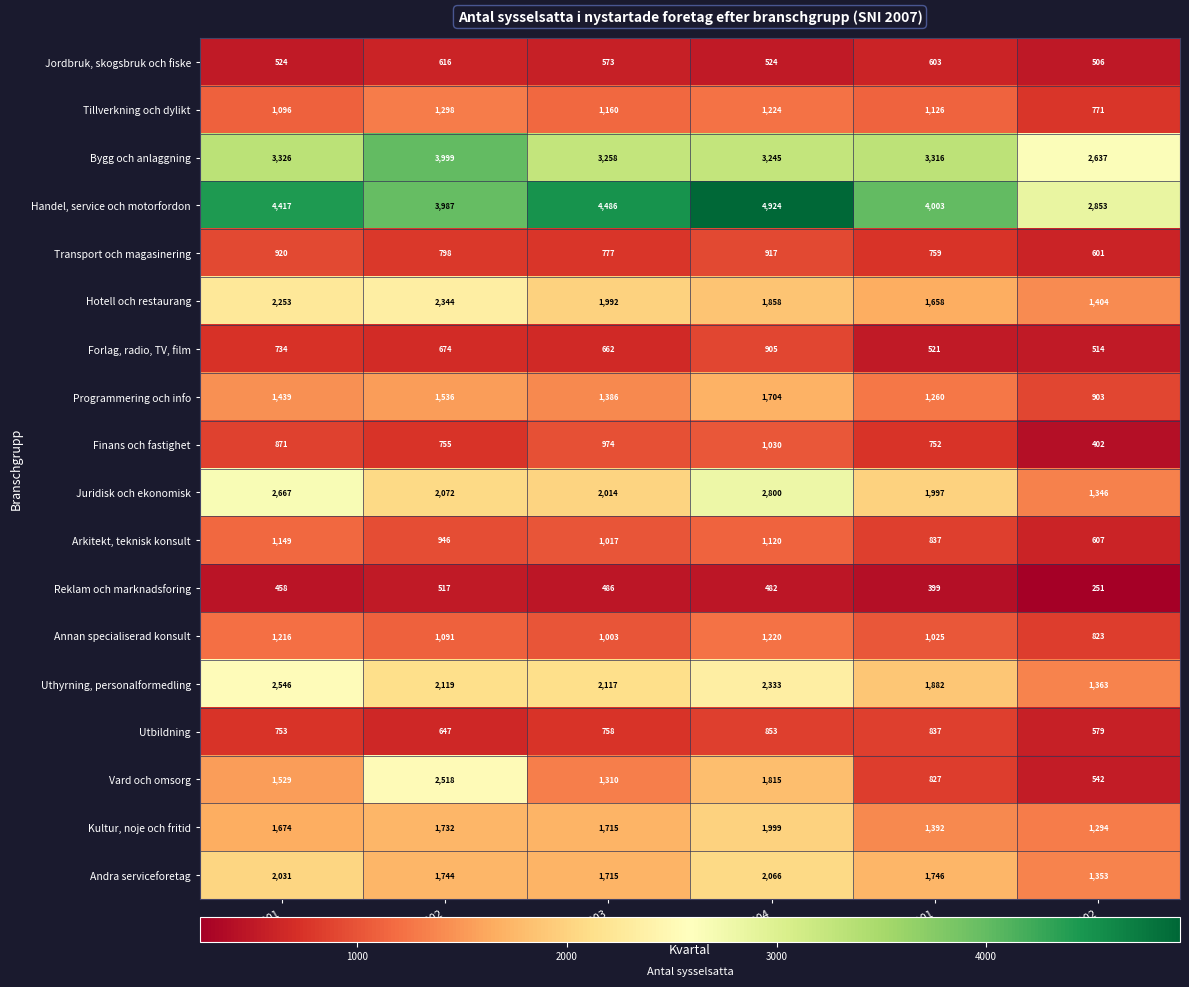

At how many categories does at least one series exceed 3571?

5